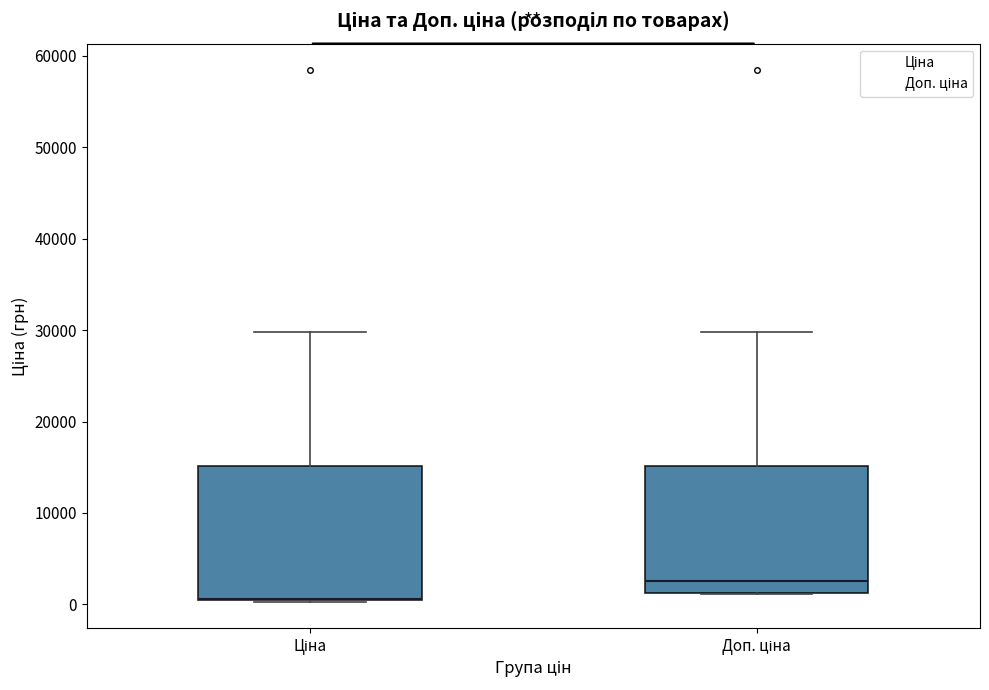

Where does the upper whisker of the box for Доп. ціна end on the y-axis? The values are not printed on the chart, so give them approximately, as read against the axis.

30000